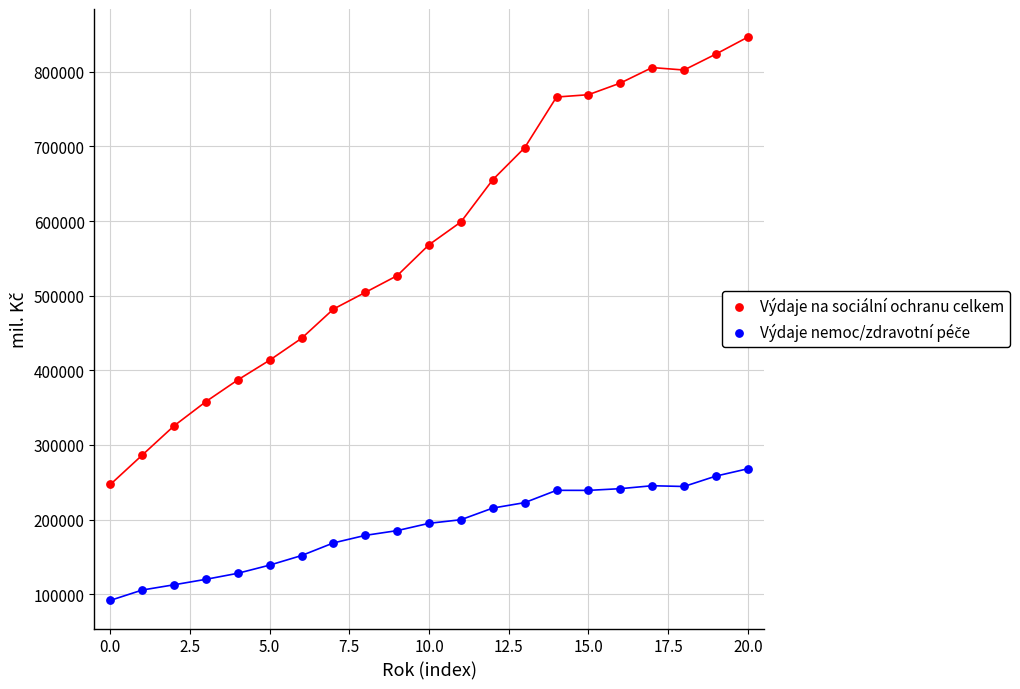

Which series has the widest spread of values?

Výdaje na sociální ochranu celkem